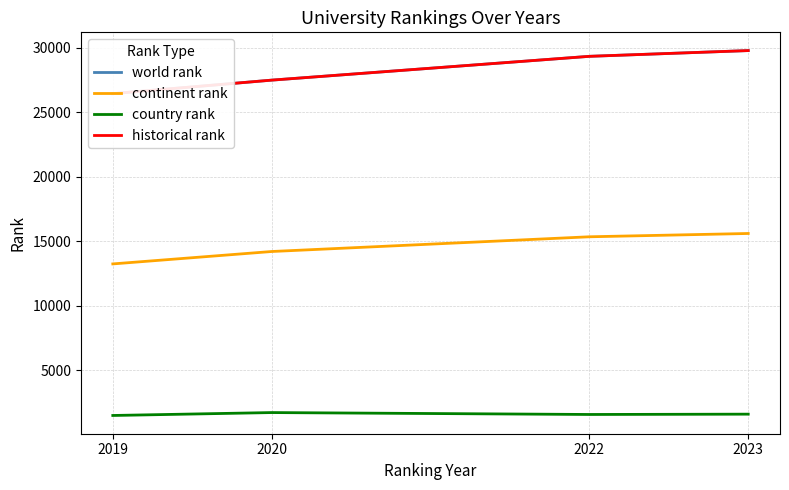

Reading left to right, what are all the values shown in this chart?

world rank: 2019=26448.0	2020=27496.0	2022=29342.0	2023=29788.0
continent rank: 2019=13244.0	2020=14206.0	2022=15348.0	2023=15604.0
country rank: 2019=1490.5	2020=1716.0	2022=1568.0	2023=1593.0
historical rank: 2019=26448.0	2020=27496.0	2022=29342.0	2023=29788.0